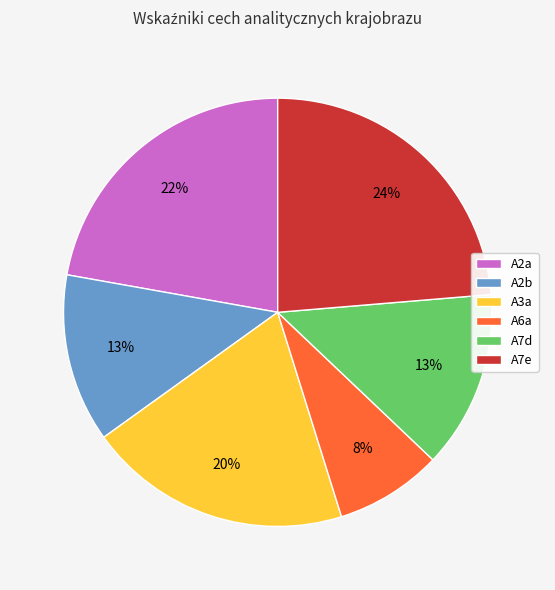

Is it true that A6a is 1% of the pie?

False